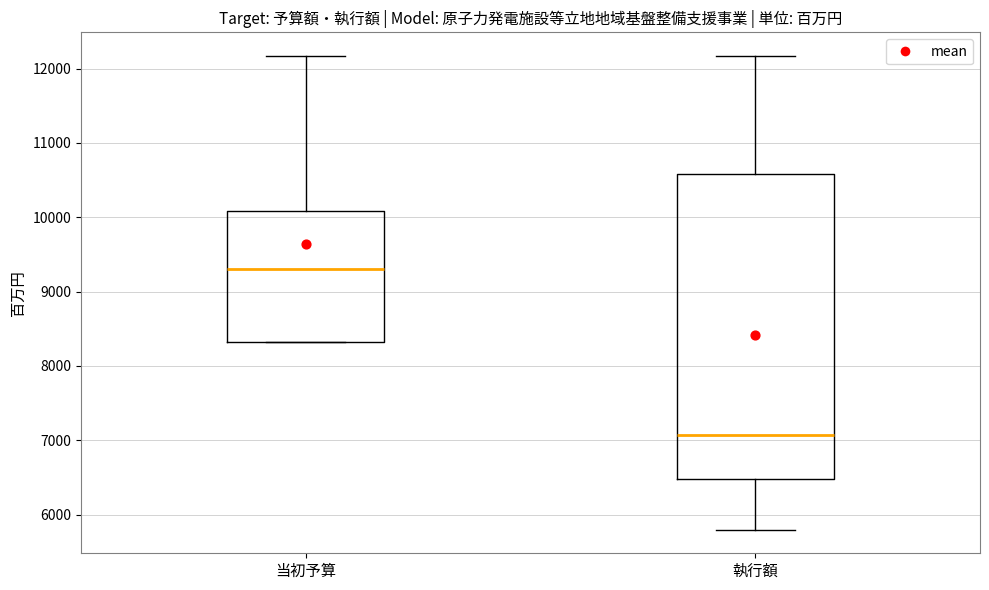

Reading left to right, transcribe this box plot: for each box, give where its median line is, the range the box spans, and where its two whiskers end, as read against the y-axis. The values are not printed on the chart, so give them approximately, as read against the axis.

当初予算: median 9300, box 8300 to 10100, whiskers 8300 to 12200
執行額: median 7100, box 6500 to 10600, whiskers 5800 to 12200